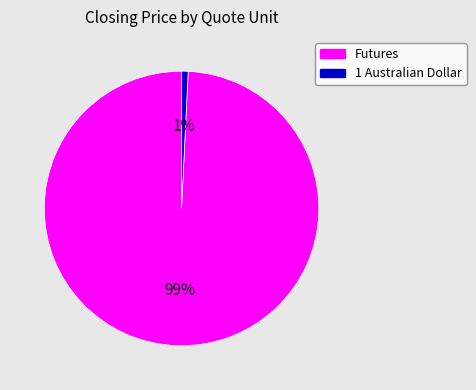

To the nearest percent, what percentage of the pie is Futures?

99%